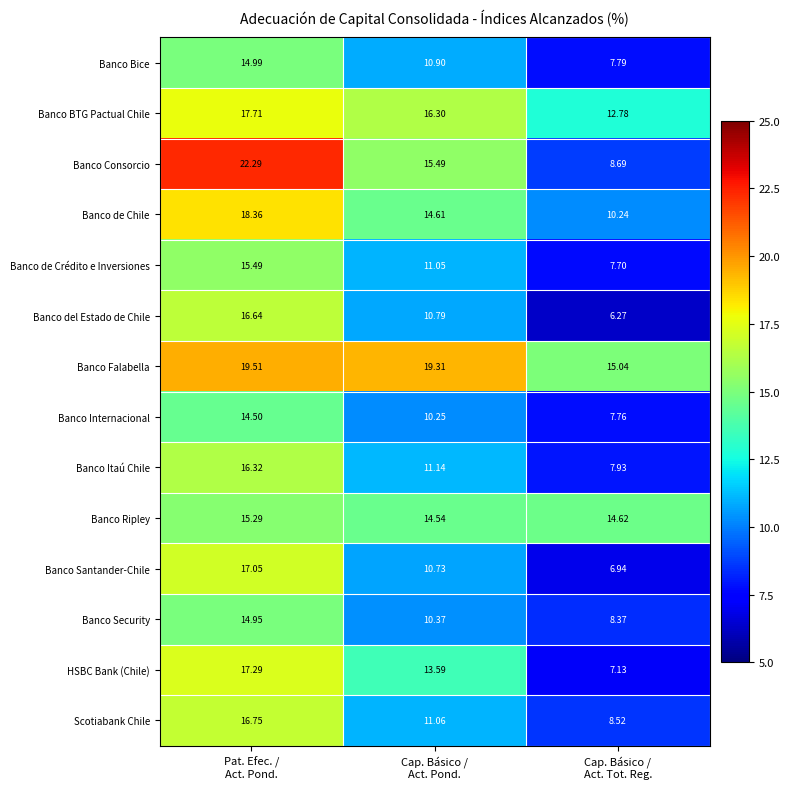

Which series has the largest total across all categories?

Banco Falabella